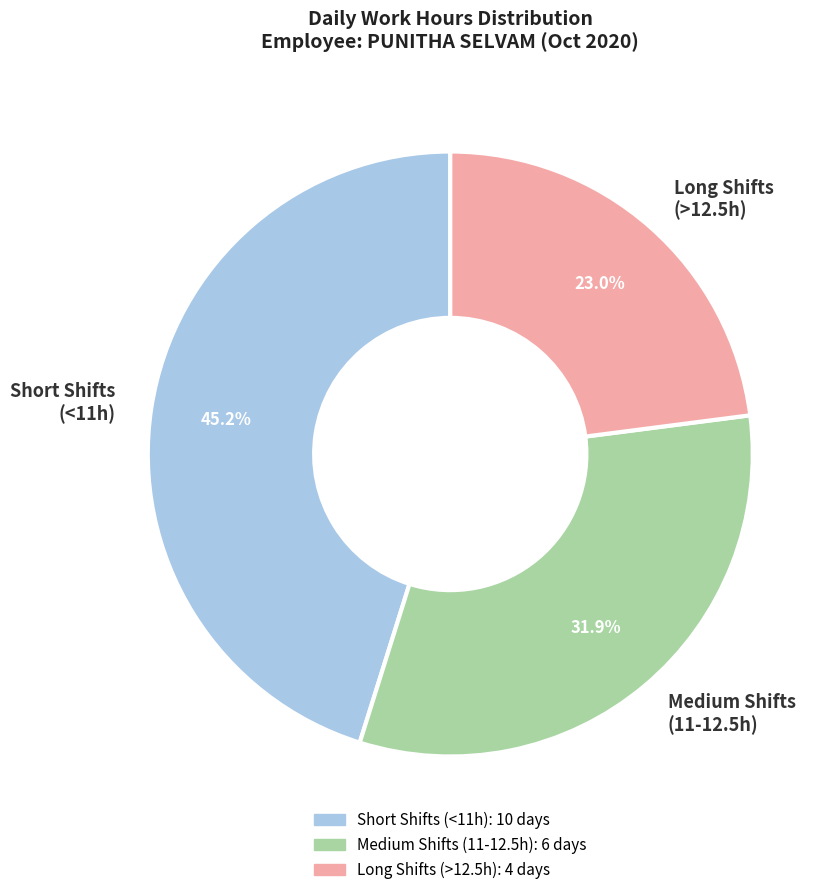

Is Medium Shifts (11-12.5h) the majority of the pie?

No